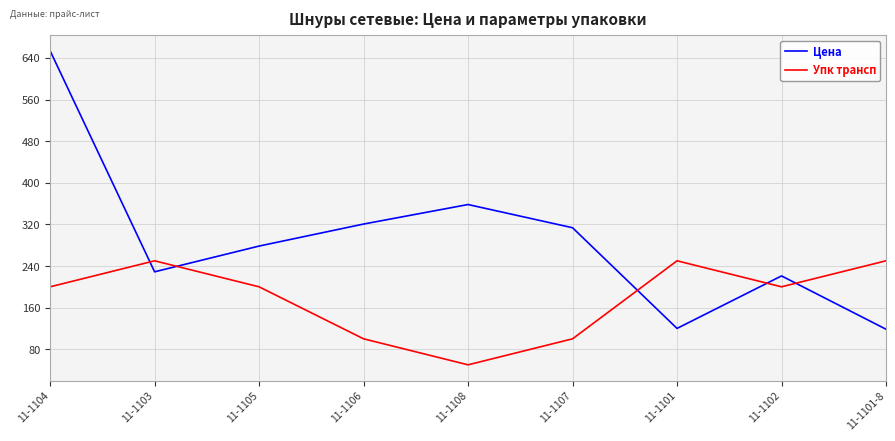

Count the number of data series in this chart.

2